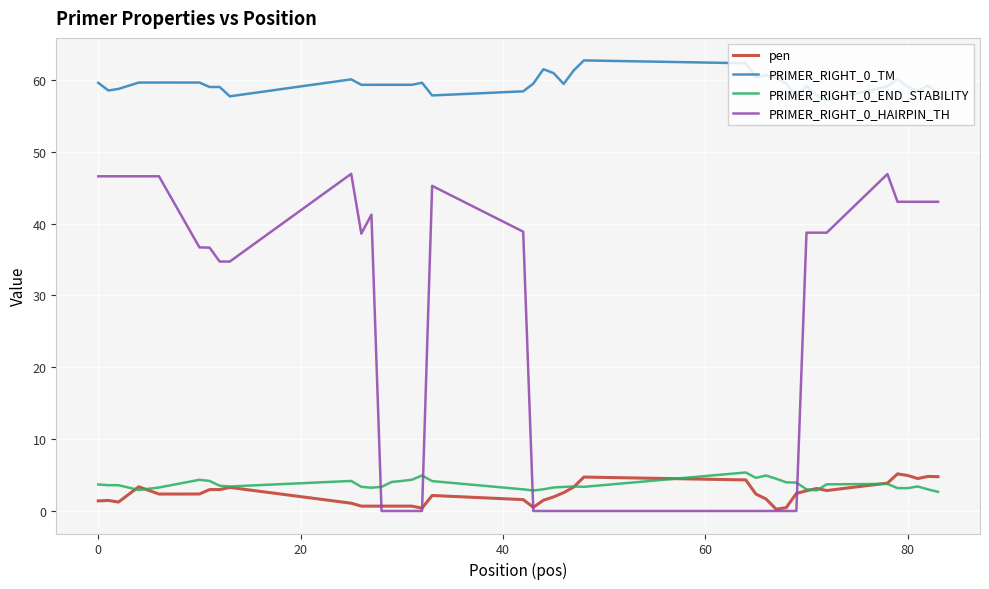

True or false: PRIMER_RIGHT_0_TM and PRIMER_RIGHT_0_END_STABILITY intersect in this chart.

False